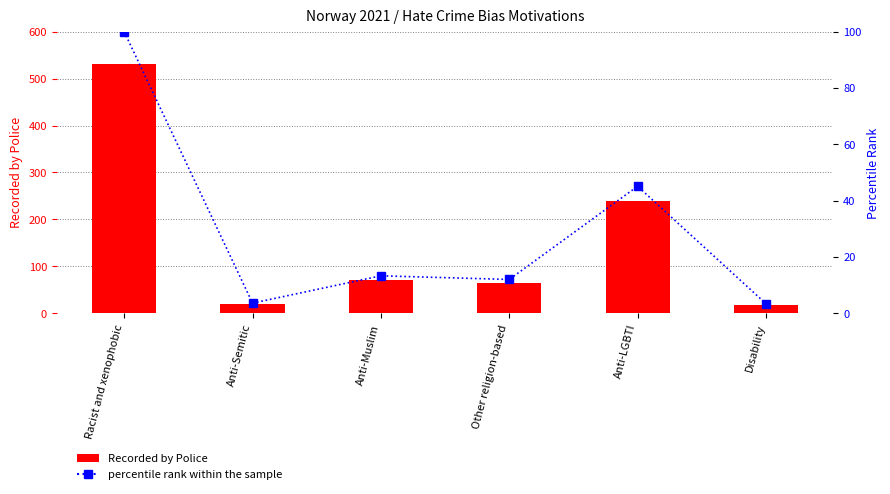

Which series has the widest spread of values?

Recorded by Police